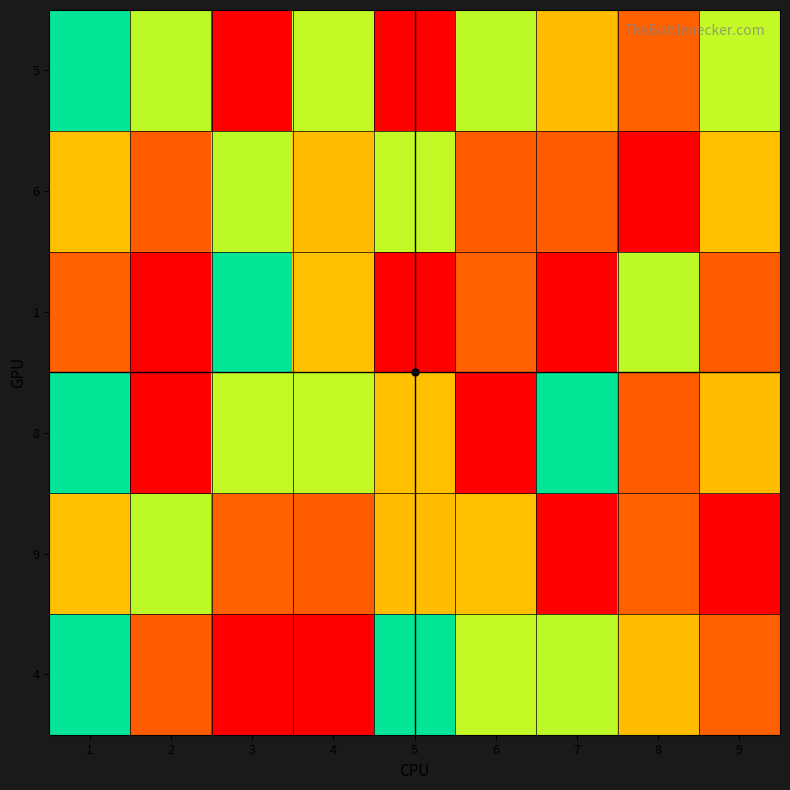

At which category is the sum across all series the highest?

4